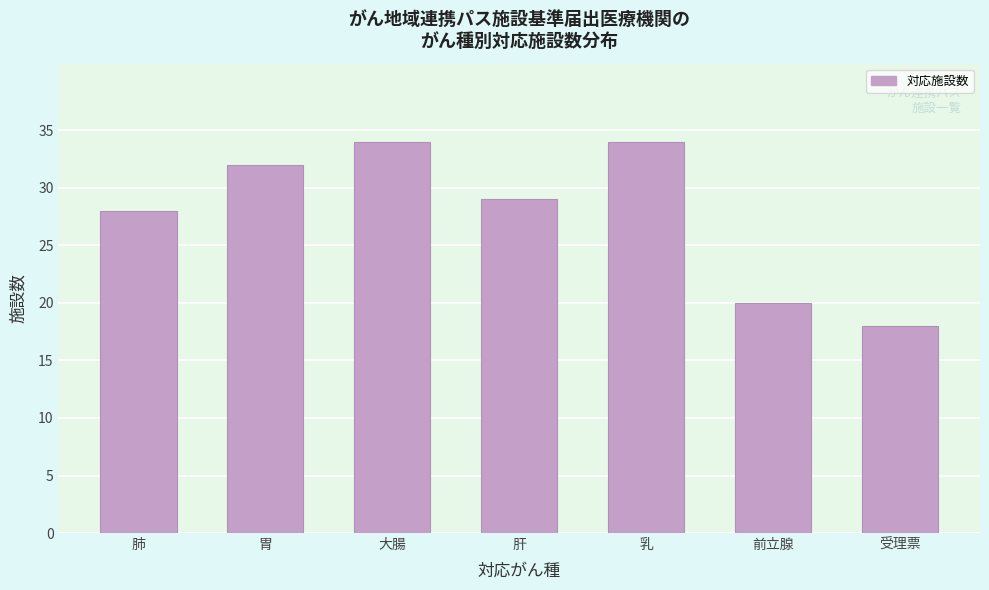

Reading right to left, what are all the values shown in this chart?

受理票=18	前立腺=20	乳=34	肝=29	大腸=34	胃=32	肺=28